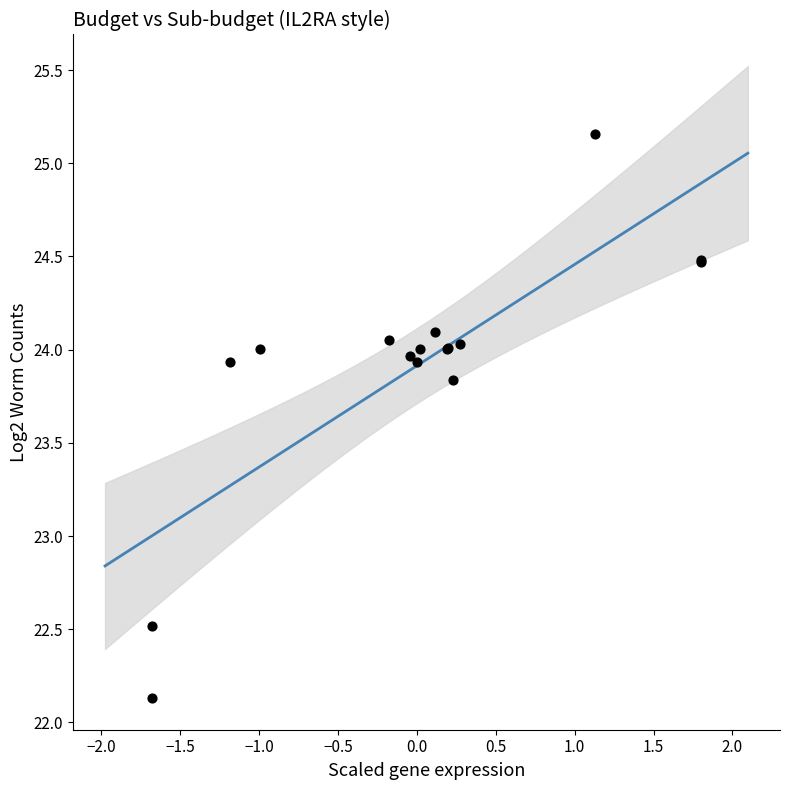

What Y value in the scatter plot is closest to 23?

22.5